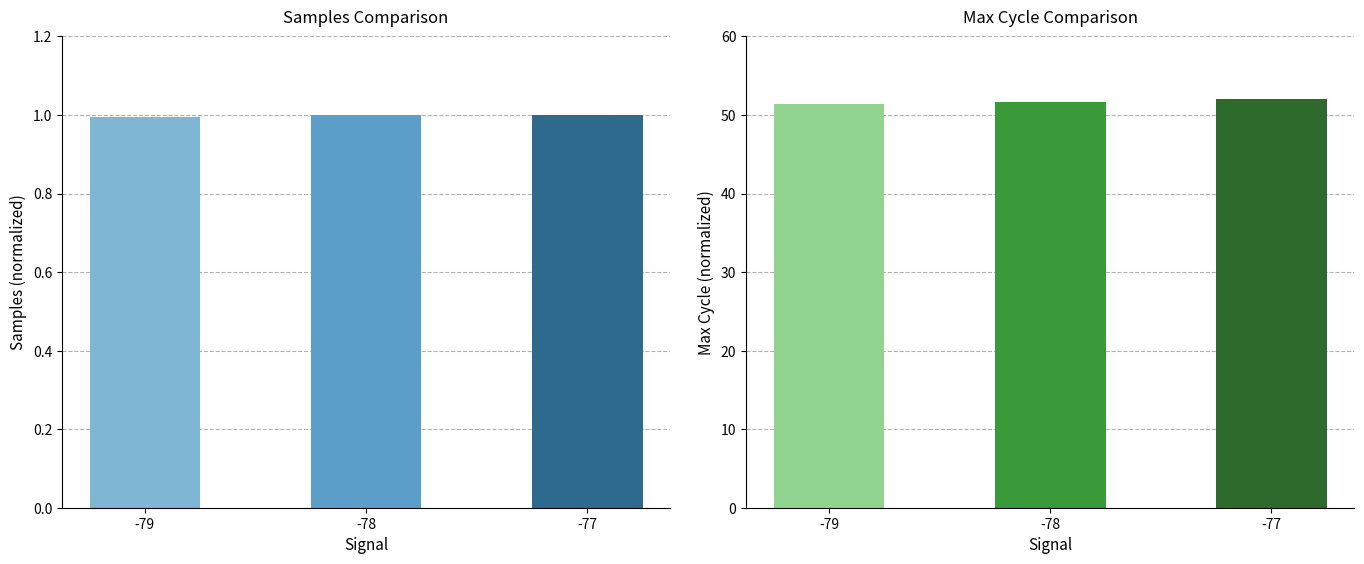

How many series are shown in this chart?

2